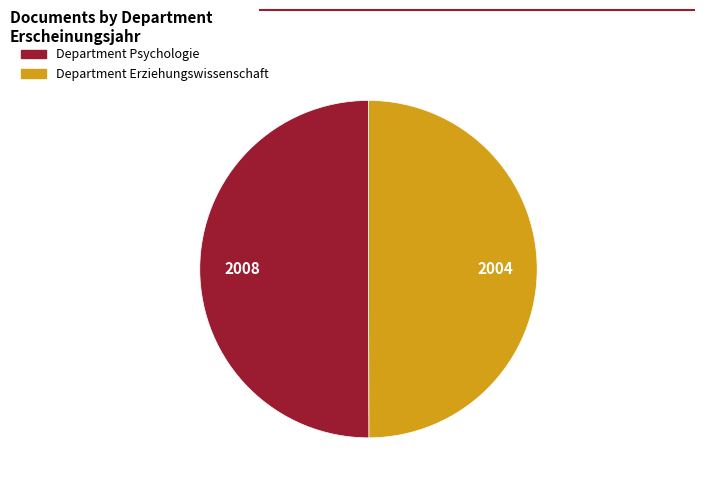

True or false: Department Psychologie accounts for 50% of the total.

True